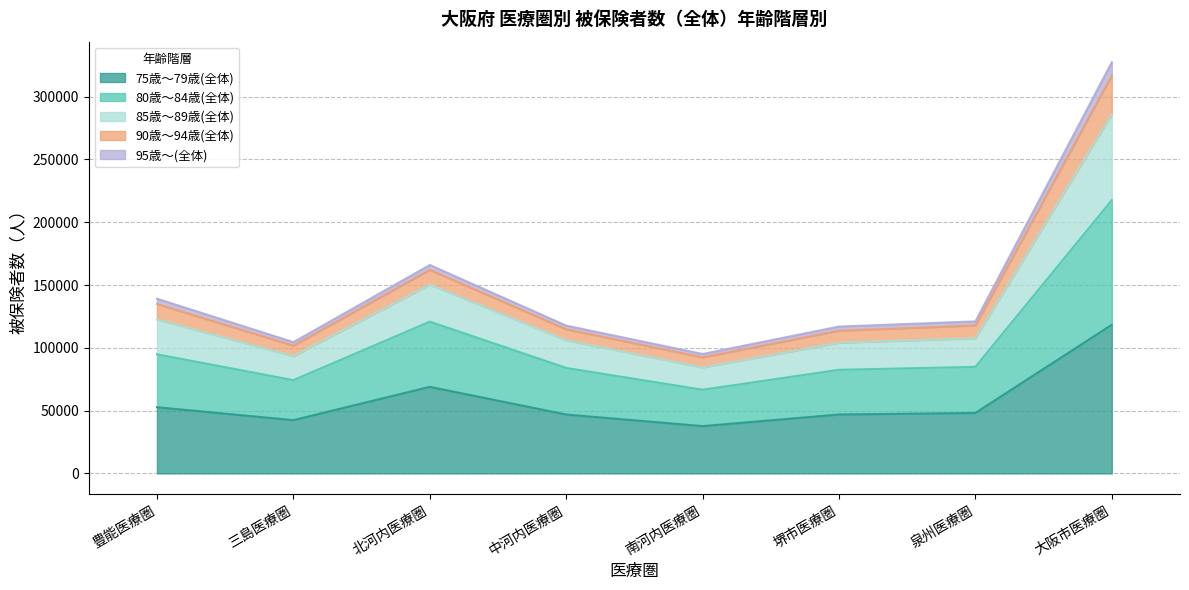

At which category is the sum across all series the highest?

大阪市医療圏